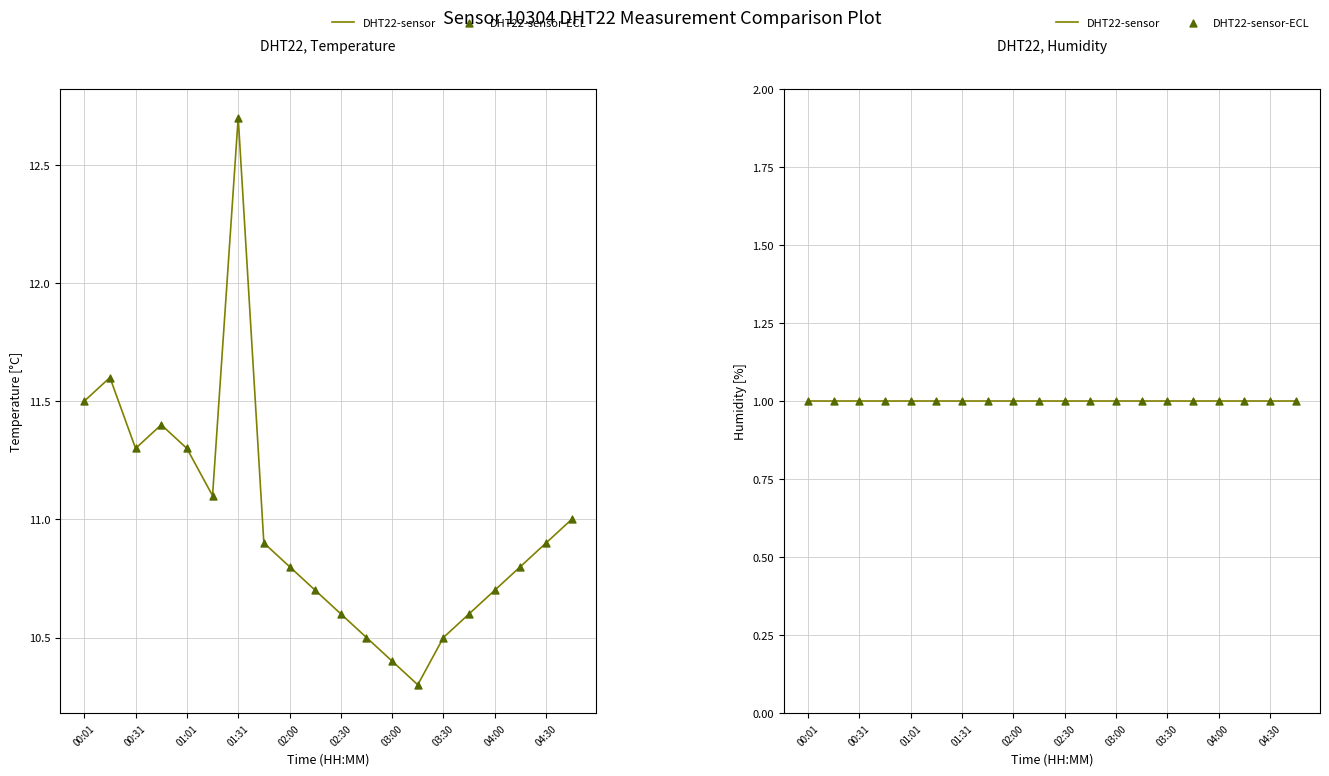

What is the total value across all series at 02:15?

21.4